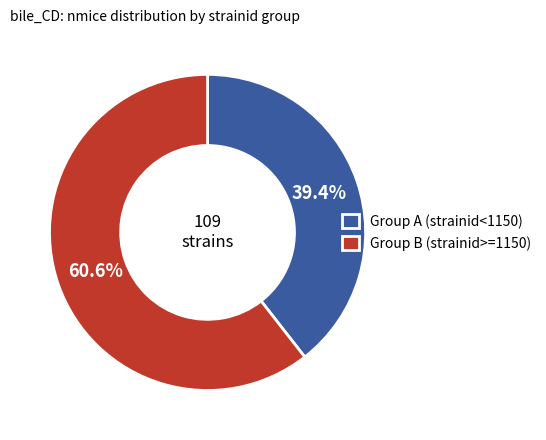

What is the ratio of the value at Group B (strainid>=1150) to the value at Group A (strainid<1150)?

1.5